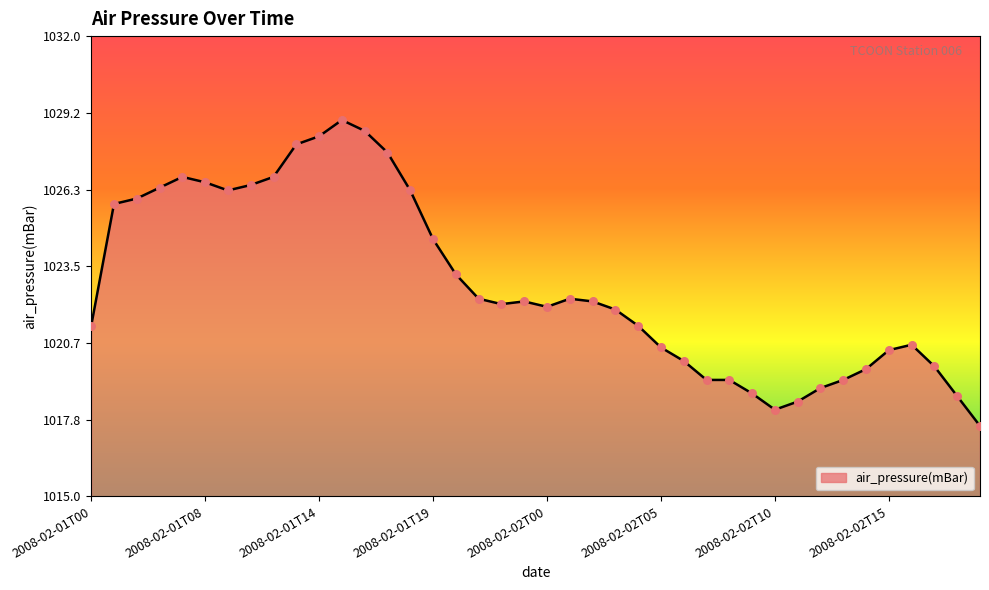

What is the smallest value displayed?

1017.6